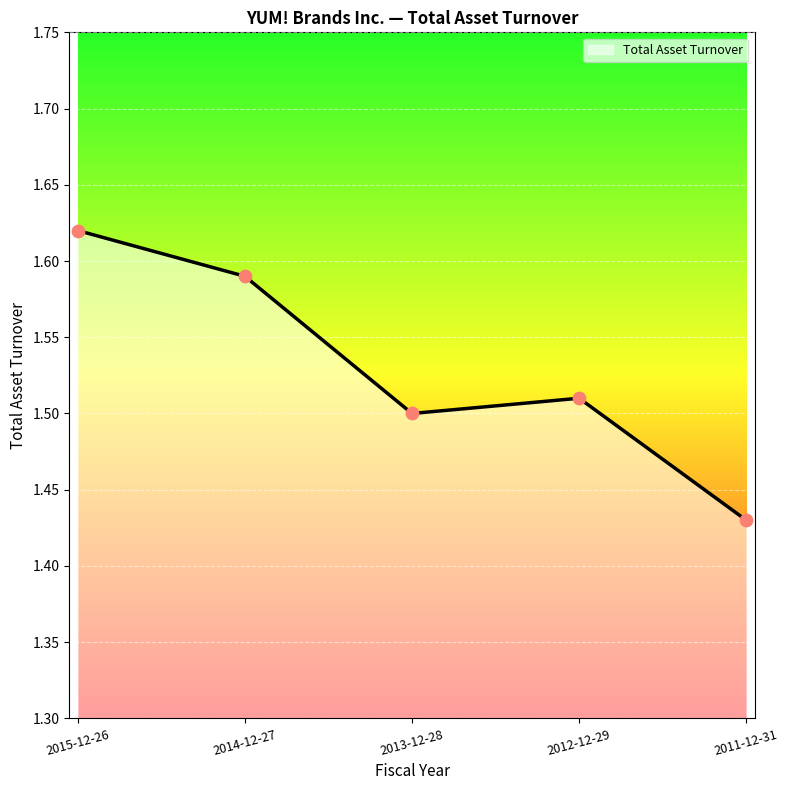

Approximately how many times larger is the value at 2013-12-28 compared to 2014-12-27?

0.9